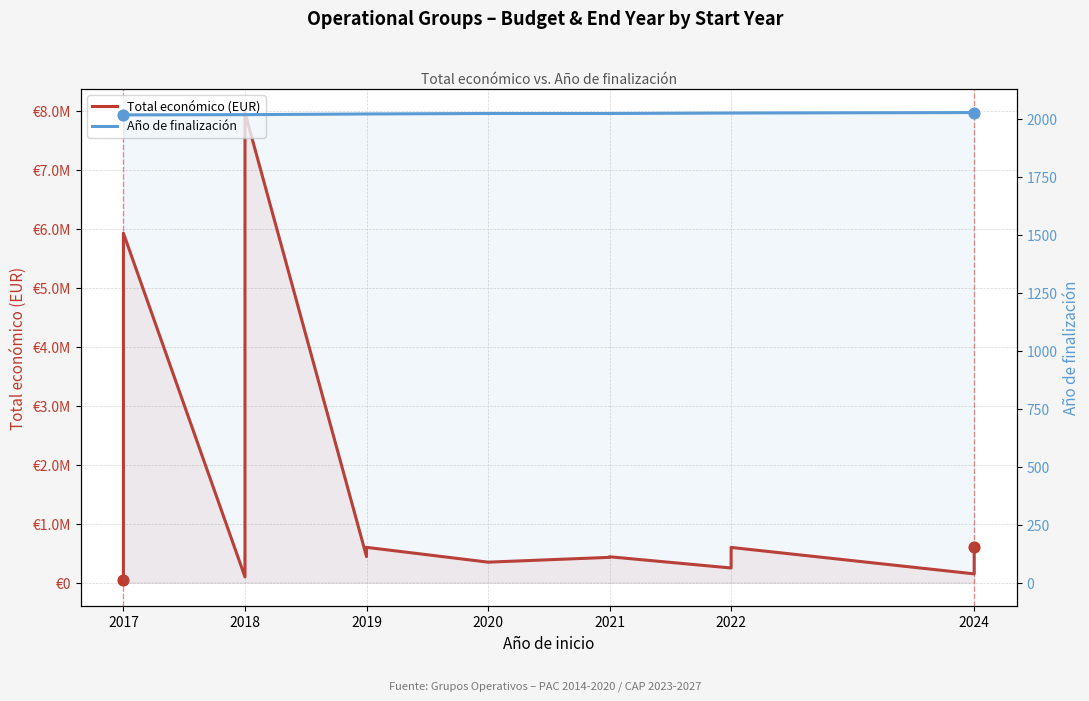

Which series contains the lowest Y value?

Año de finalización